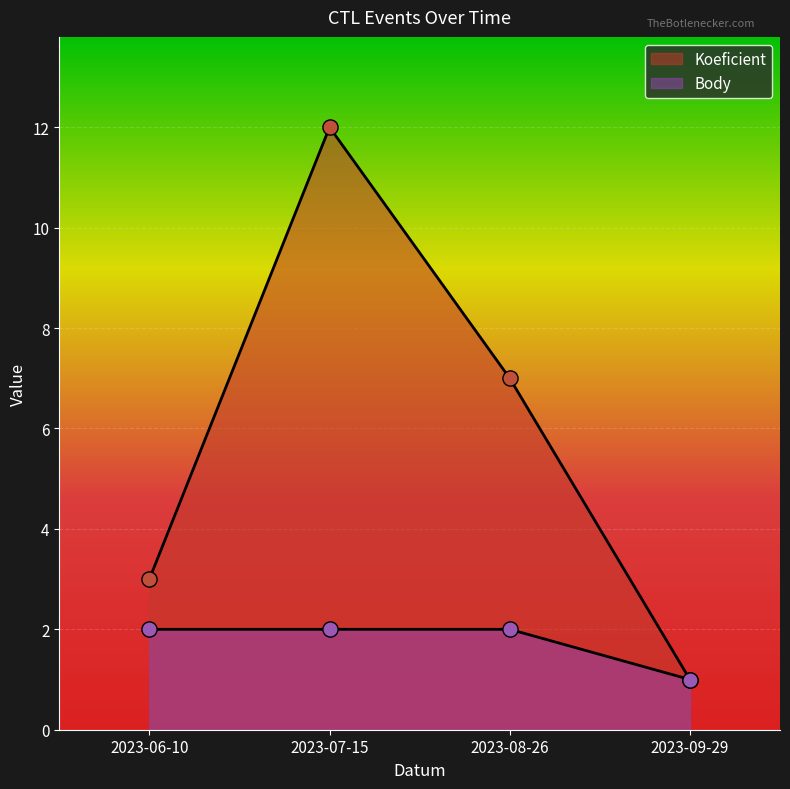

What is the total value across all series at 2023-07-15?

14